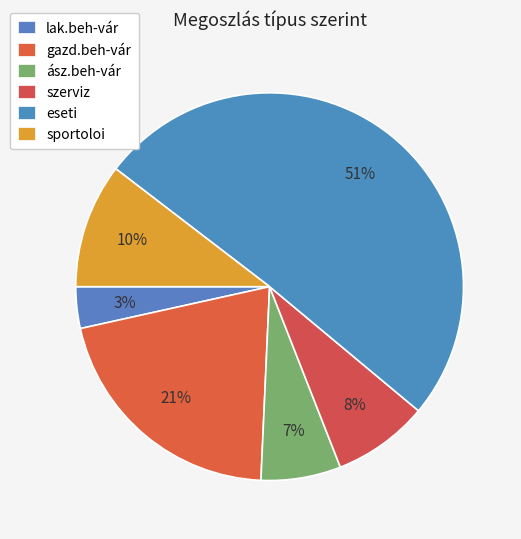

The ász.beh-vár slice represents 1% of the pie. True or false?

False